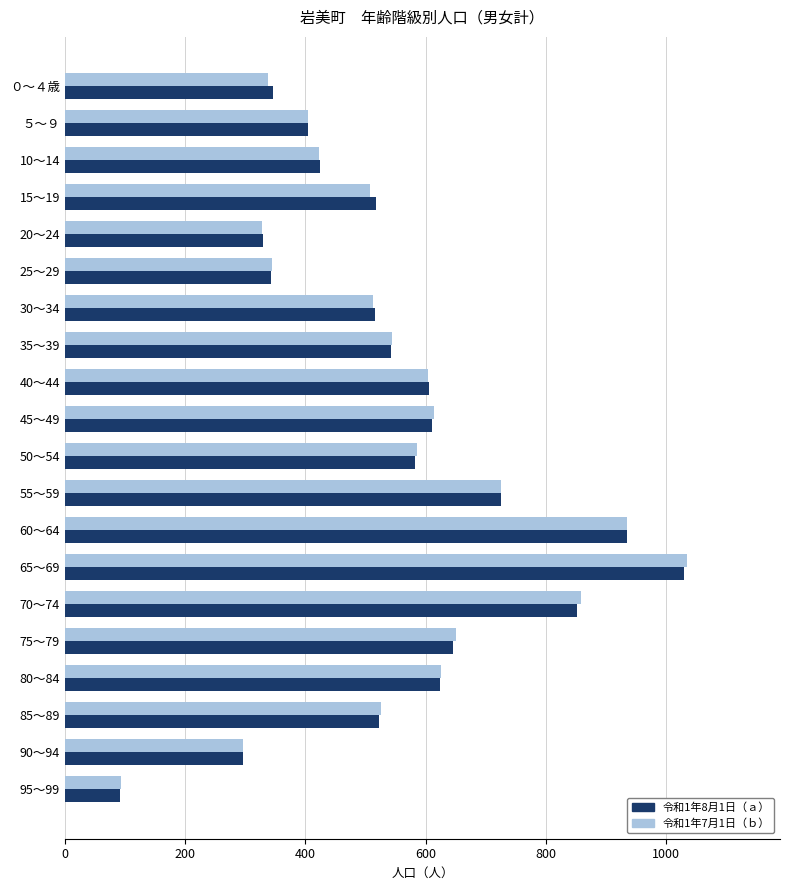

At which category is the sum across all series the highest?

65～69